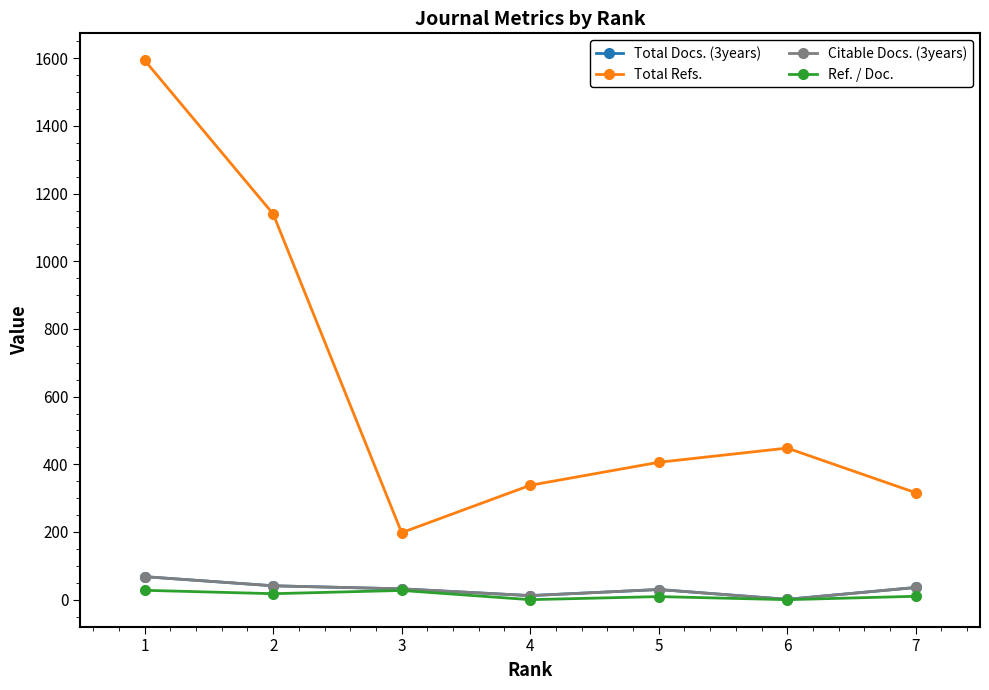

Between 7 and 3, which is larger?

7